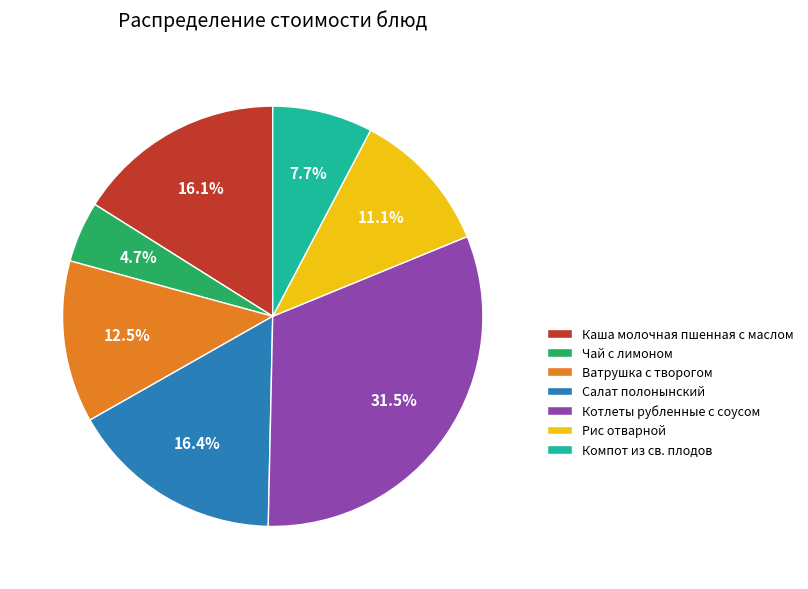

Between Котлеты рубленные с соусом and Компот из св. плодов, which is larger?

Котлеты рубленные с соусом